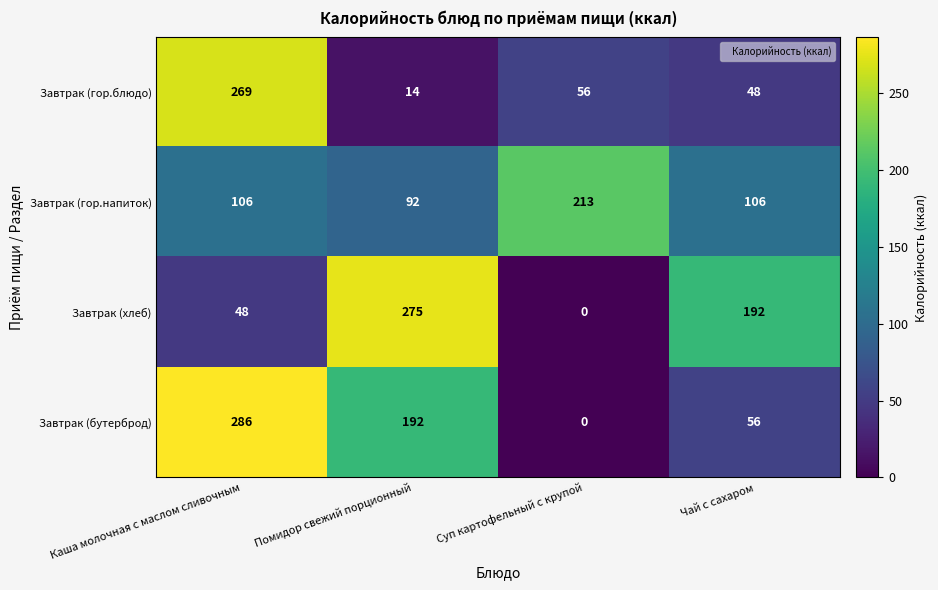

How many Завтрак (хлеб) values are between 48 and 275?

3